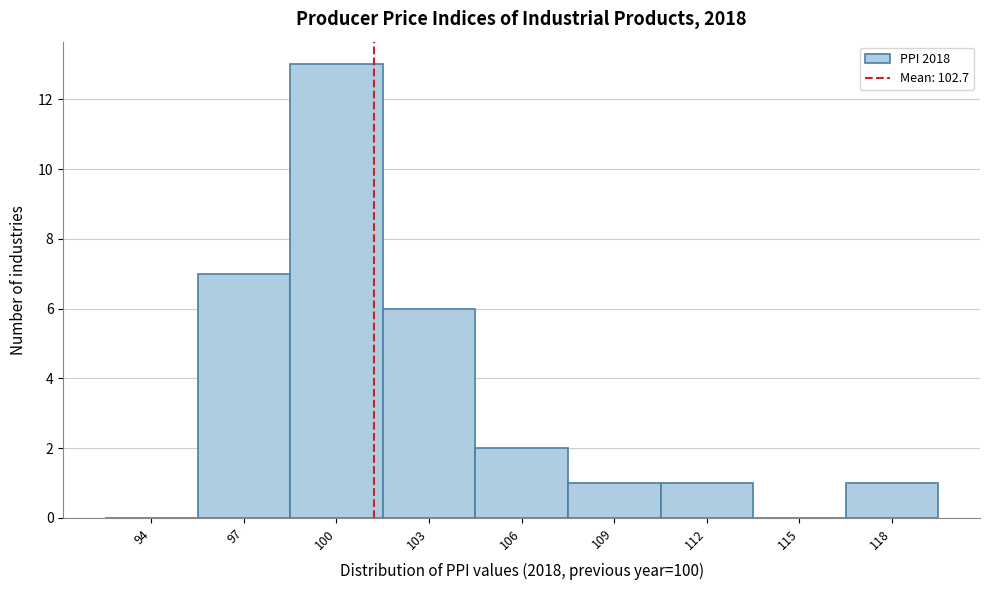

Reading left to right, transcribe all the data shown in this chart.

94=0	97=7	100=13	103=6	106=2	109=1	112=1	115=0	118=1